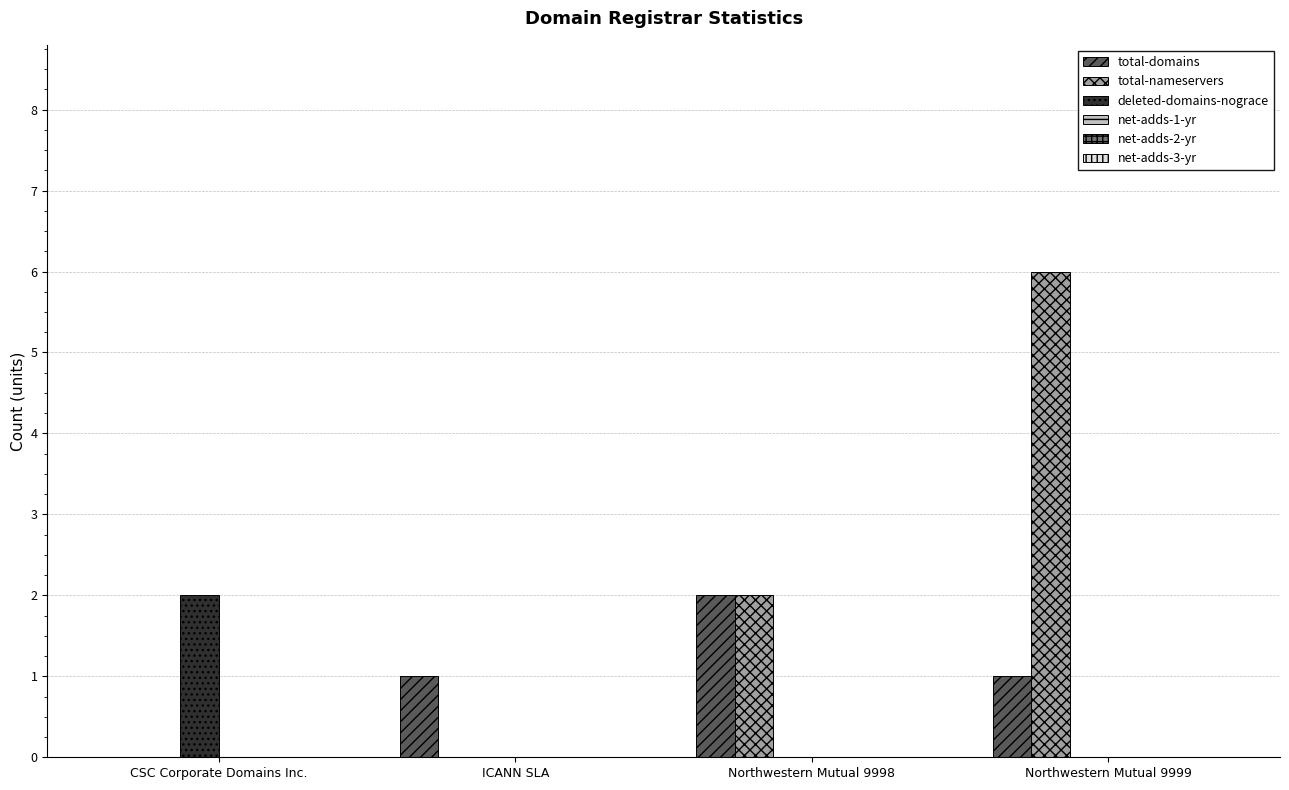

How many data points does each series have?

4